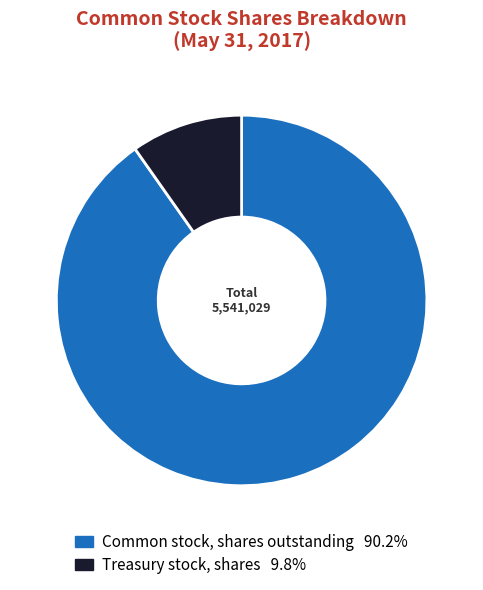

Which category accounts for the majority?

Common stock, shares outstanding